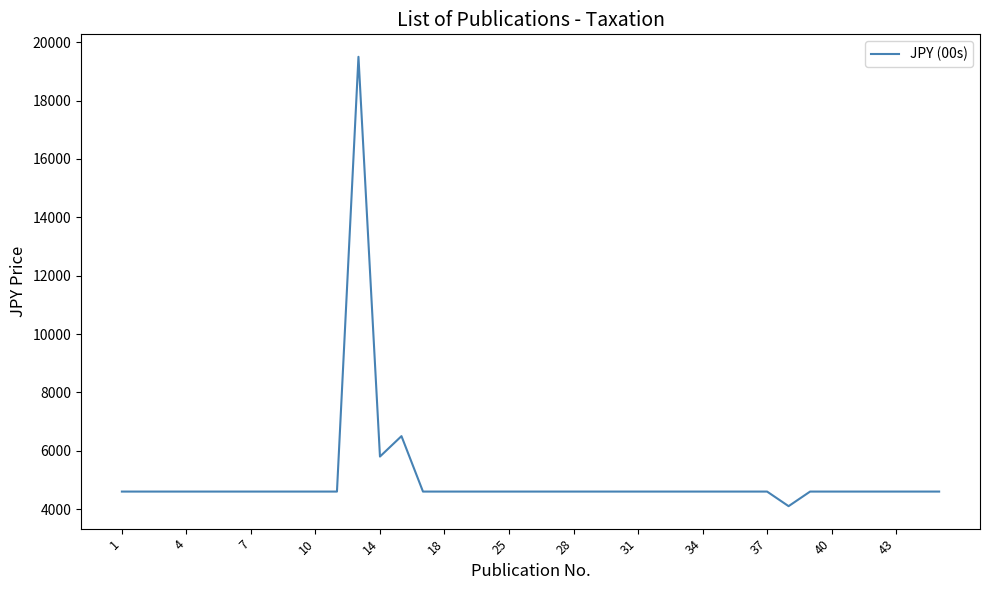

What is the smallest value displayed?

4100